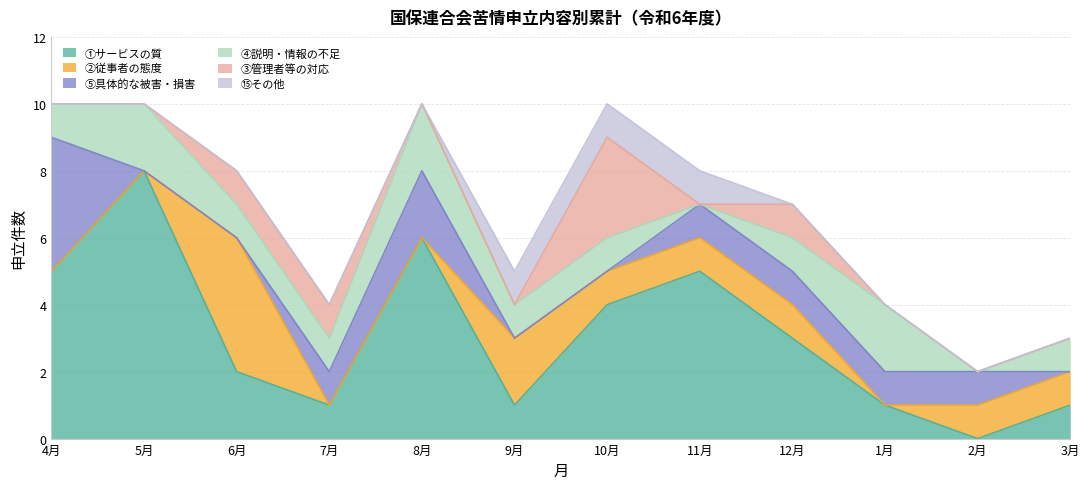

At which label is ④説明・情報の不足 closest to 1?

4月